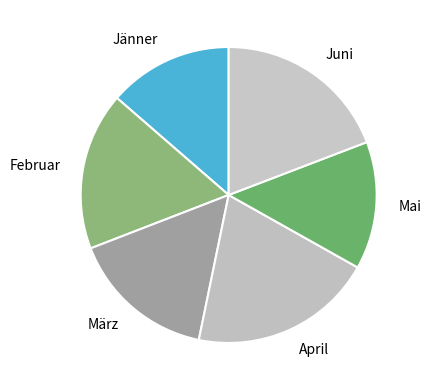

Do Mai and März together represent more than half of the pie?

No